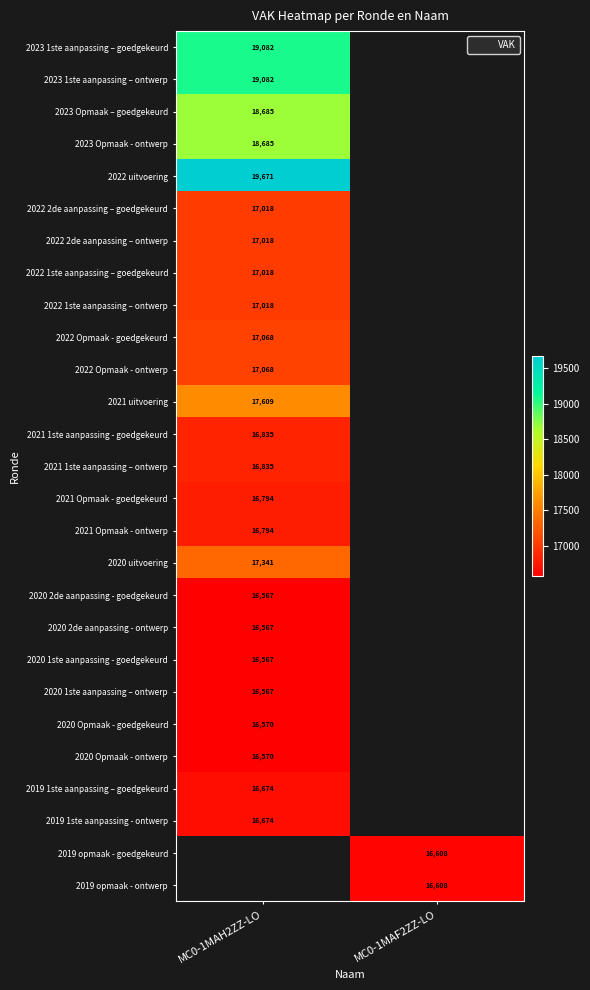

Rank the series by their maximum value, from highest to lowest.

2022 uitvoering, 2023 1ste aanpassing – goedgekeurd, 2023 1ste aanpassing – ontwerp, 2023 Opmaak – goedgekeurd, 2023 Opmaak - ontwerp, 2021 uitvoering, 2020 uitvoering, 2022 Opmaak - goedgekeurd, 2022 Opmaak - ontwerp, 2022 2de aanpassing – goedgekeurd, 2022 2de aanpassing – ontwerp, 2022 1ste aanpassing – goedgekeurd, 2022 1ste aanpassing – ontwerp, 2021 1ste aanpassing - goedgekeurd, 2021 1ste aanpassing – ontwerp, 2021 Opmaak - goedgekeurd, 2021 Opmaak - ontwerp, 2019 1ste aanpassing – goedgekeurd, 2019 1ste aanpassing - ontwerp, 2019 opmaak - goedgekeurd, 2019 opmaak - ontwerp, 2020 Opmaak - goedgekeurd, 2020 Opmaak - ontwerp, 2020 2de aanpassing - goedgekeurd, 2020 2de aanpassing - ontwerp, 2020 1ste aanpassing - goedgekeurd, 2020 1ste aanpassing – ontwerp